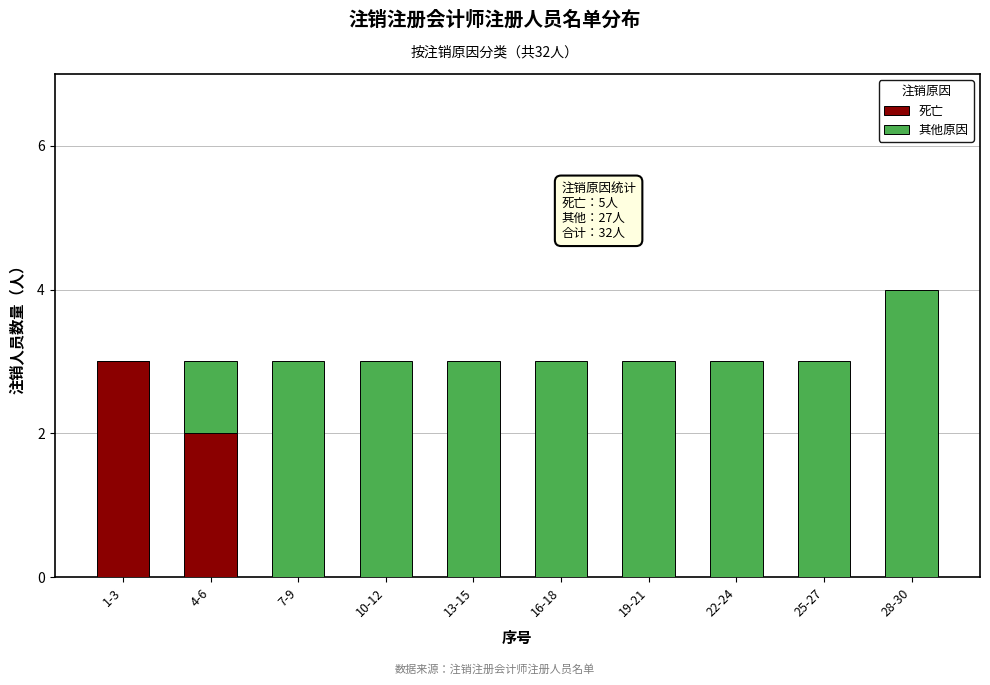

Reading left to right, transcribe the values for 死亡.

1-3=3	4-6=2	7-9=0	10-12=0	13-15=0	16-18=0	19-21=0	22-24=0	25-27=0	28-30=0